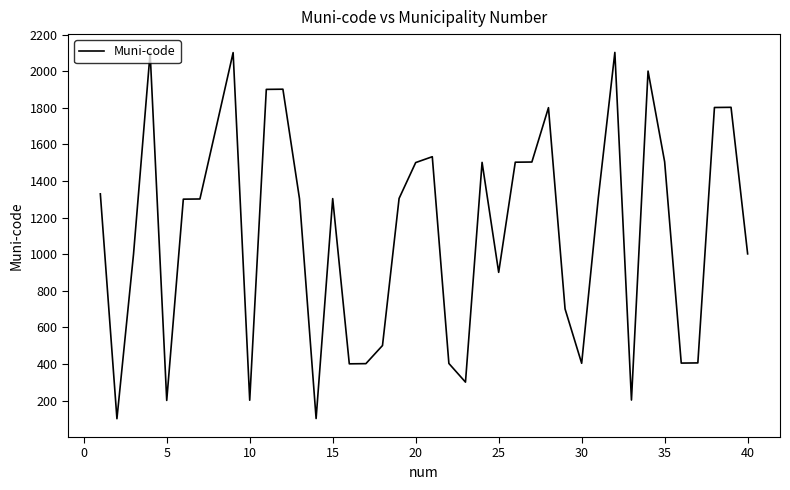

What is the smallest value displayed?

101